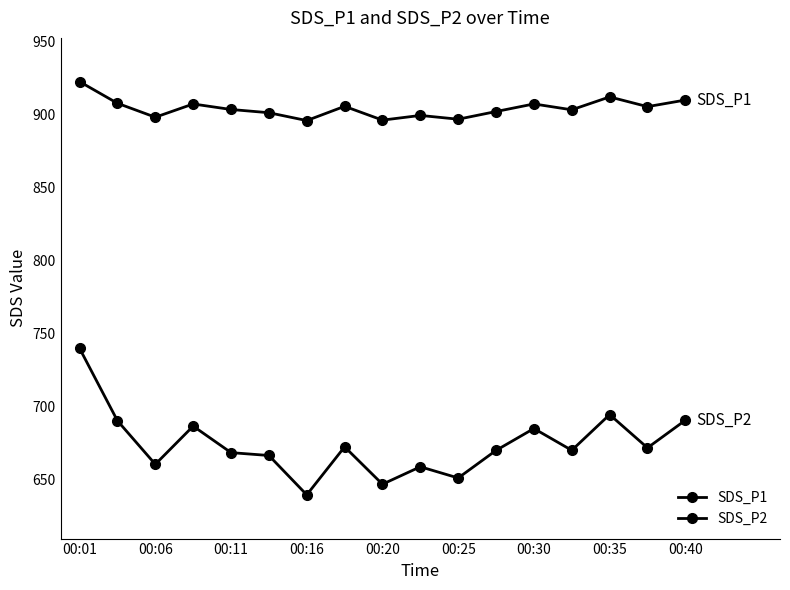

True or false: SDS_P2 and SDS_P1 intersect in this chart.

False